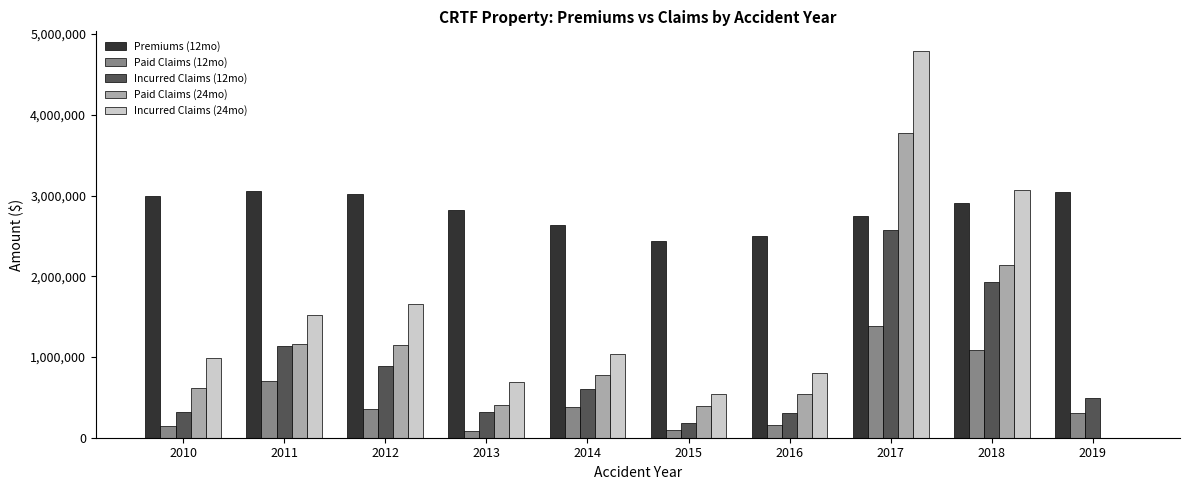

What is the spread (max minus min) of values at 2012?

2653966